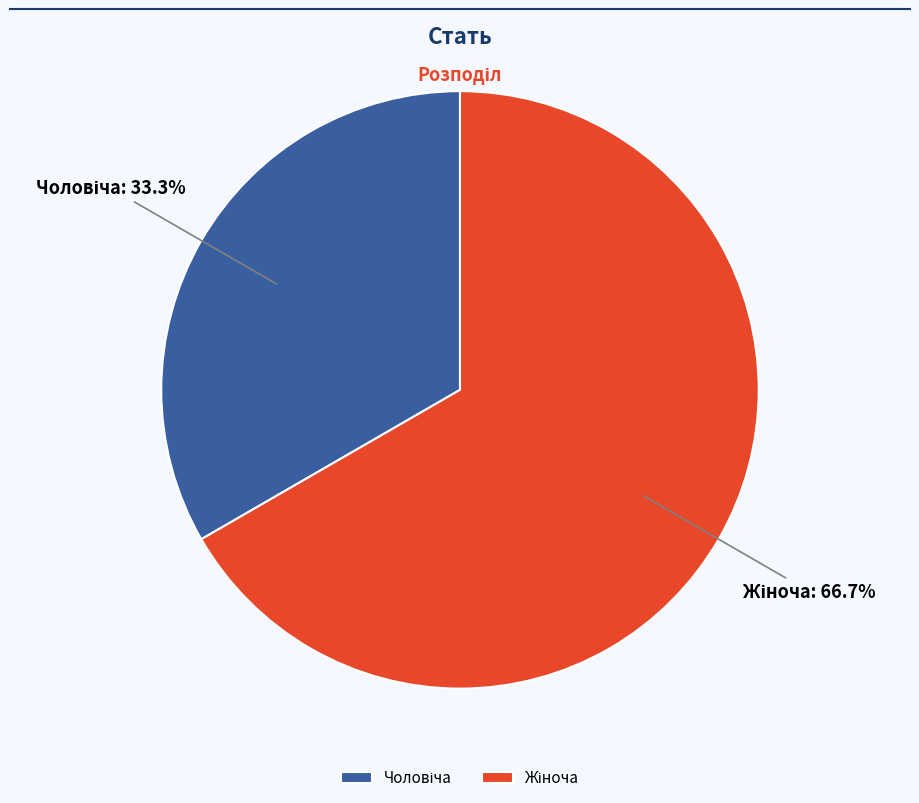

How many slices are in this pie chart?

2